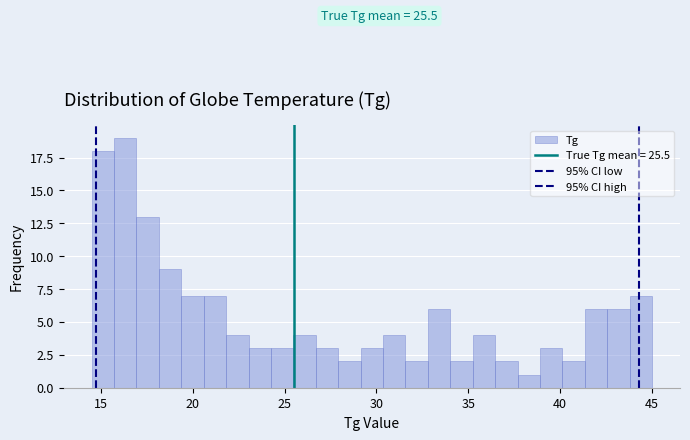

Around what value on the x-axis is the tallest bar? Give the approximate position of its centre, as read against the axis.

16.5